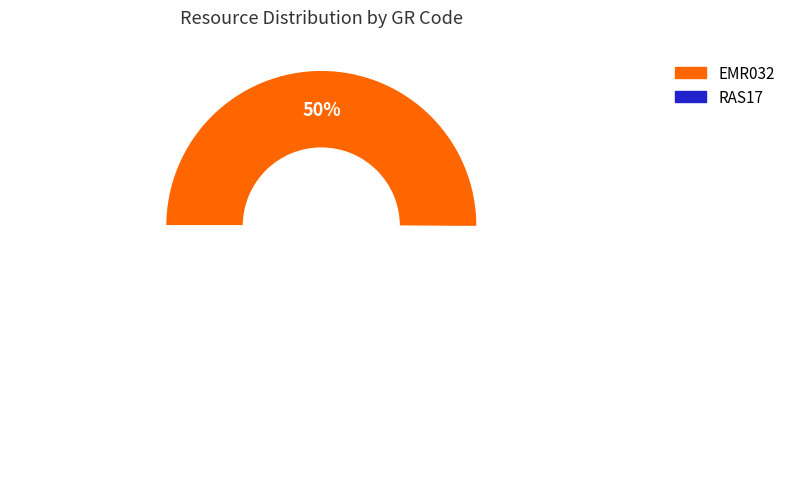

To the nearest percent, what is the average slice percentage?

50%